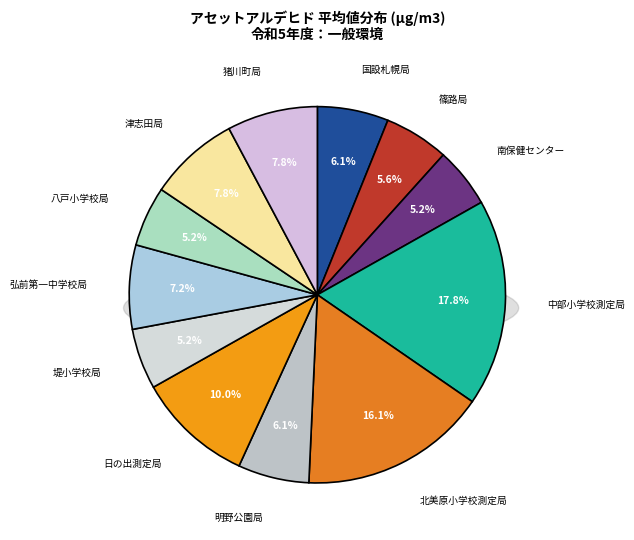

Does 猪川町局 account for over 50% of the chart?

No